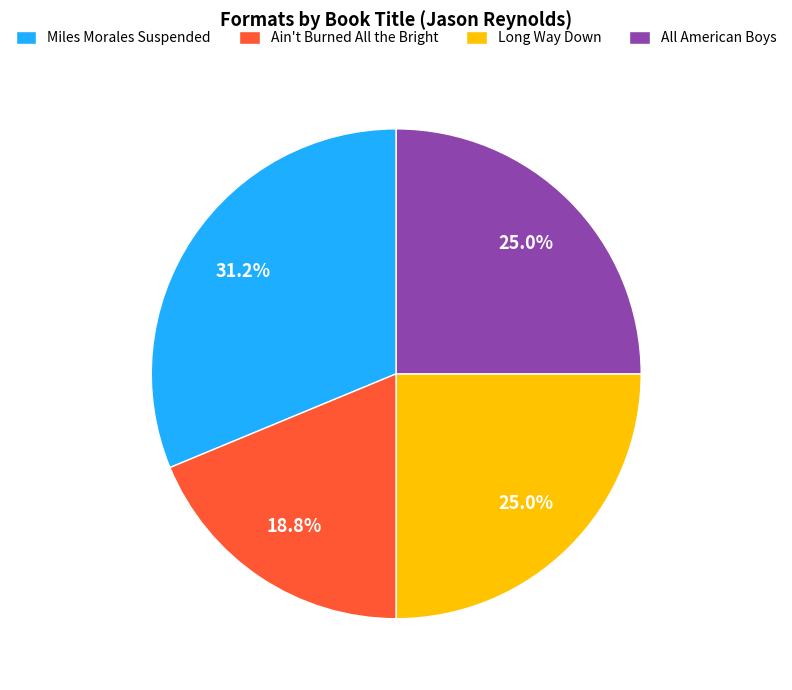

What portion of the pie excludes All American Boys?

75.0%